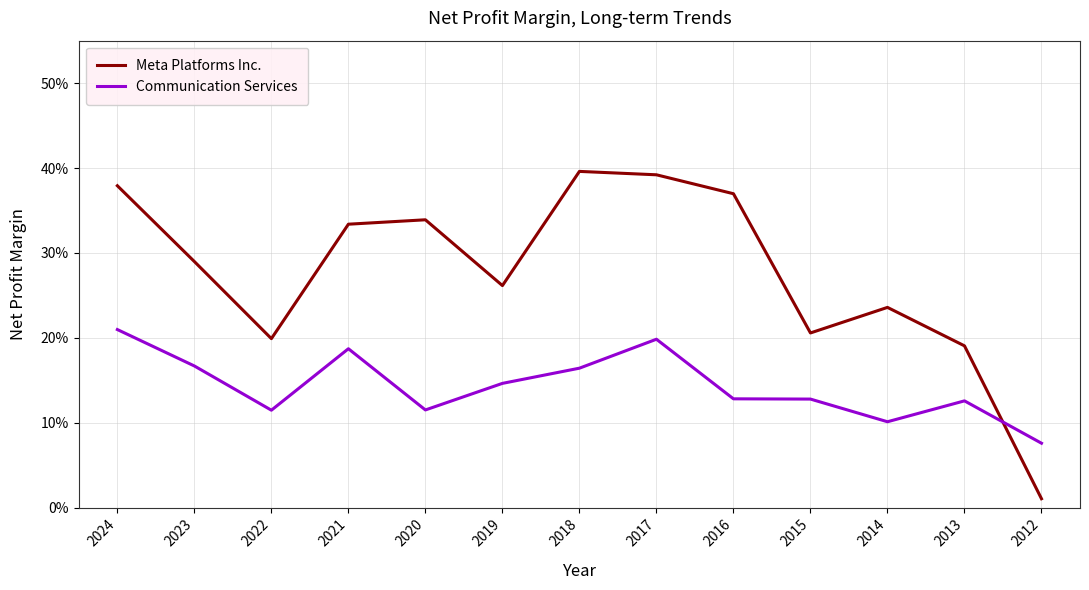

What value does the Communication Services series have at 2017?

0.2